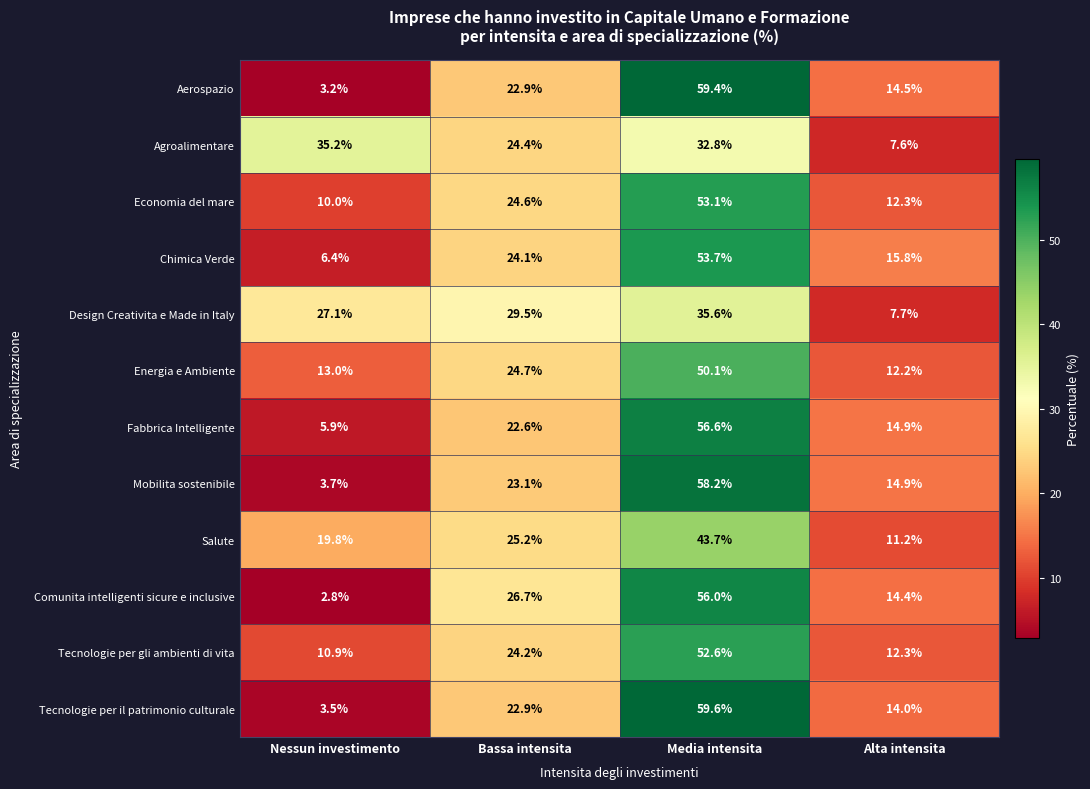

Which series has the largest range (max minus min)?

Aerospazio